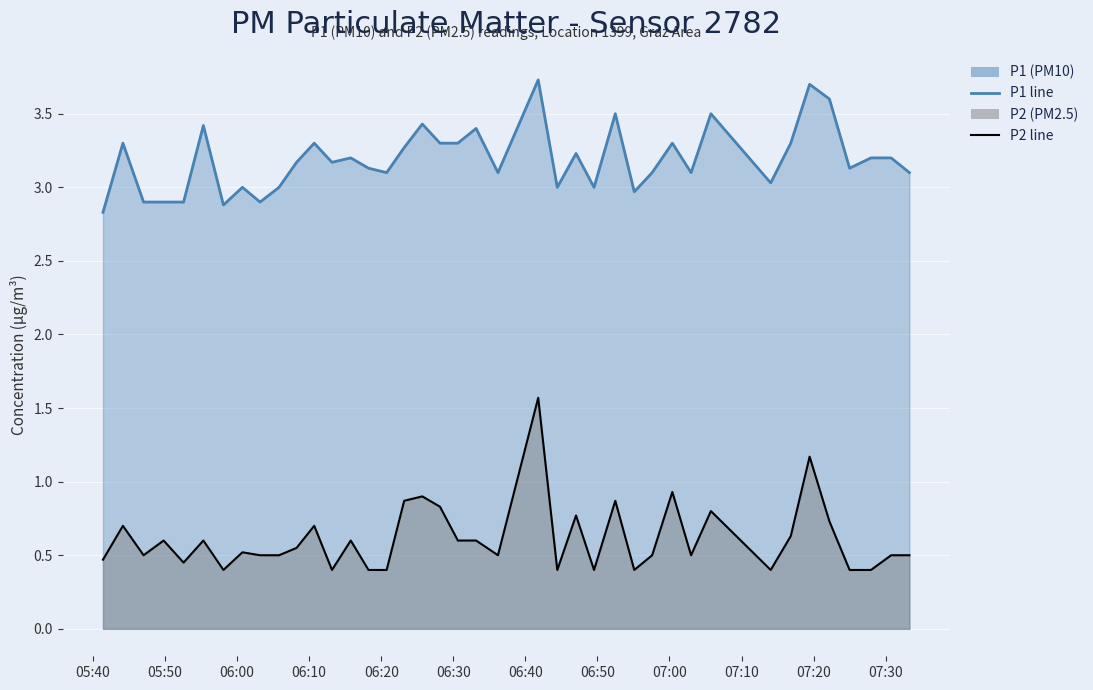

What is the sum of the P1 values at 2022-08-11T06:57:36 and 2022-08-11T06:15:46?

6.3